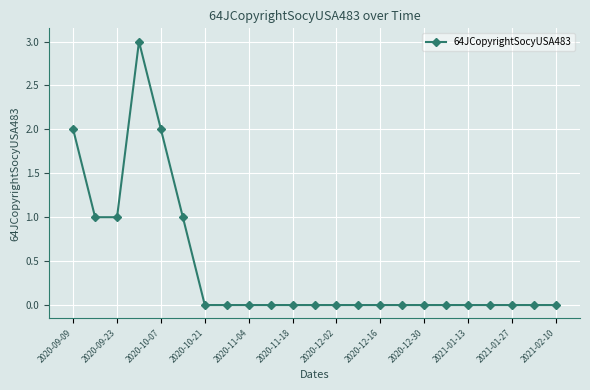

What is the maximum value shown in the chart?

3